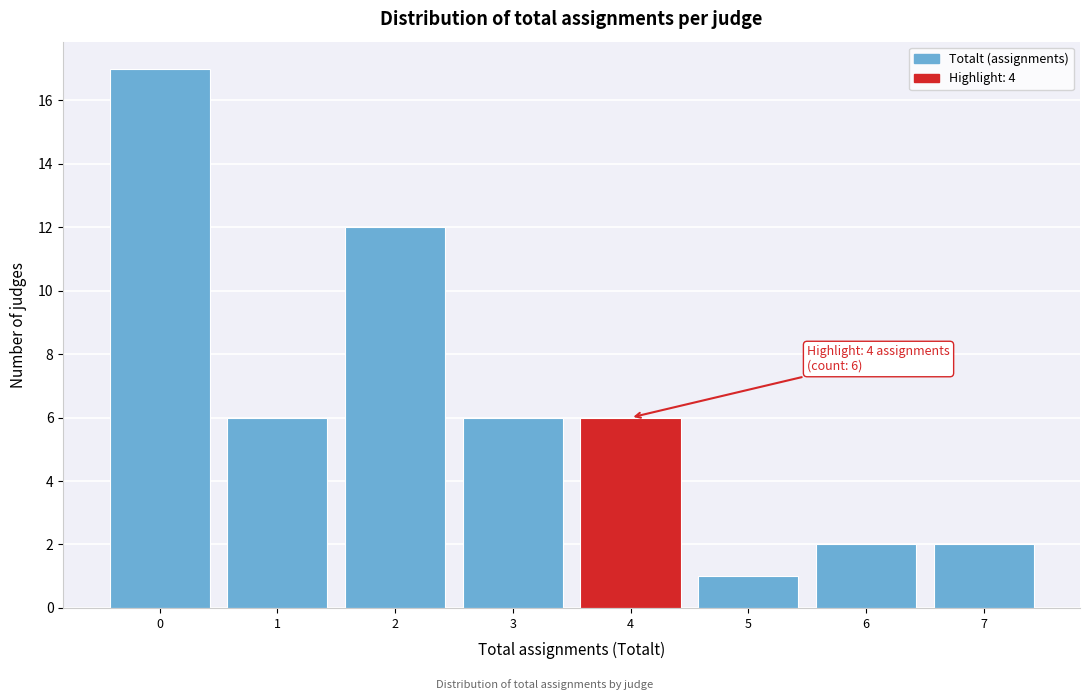

Over which range of the x-axis is the bar tallest?

-0.5 to 0.5